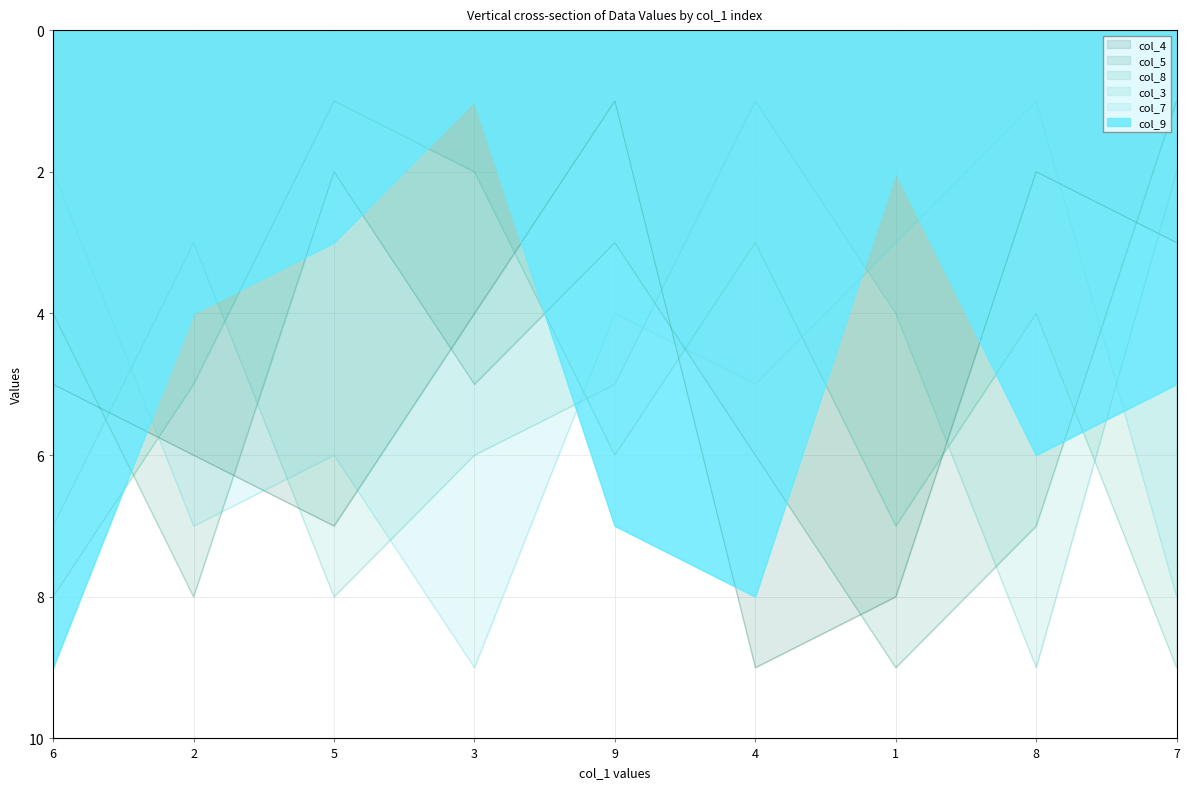

What position from the right is 3?

6